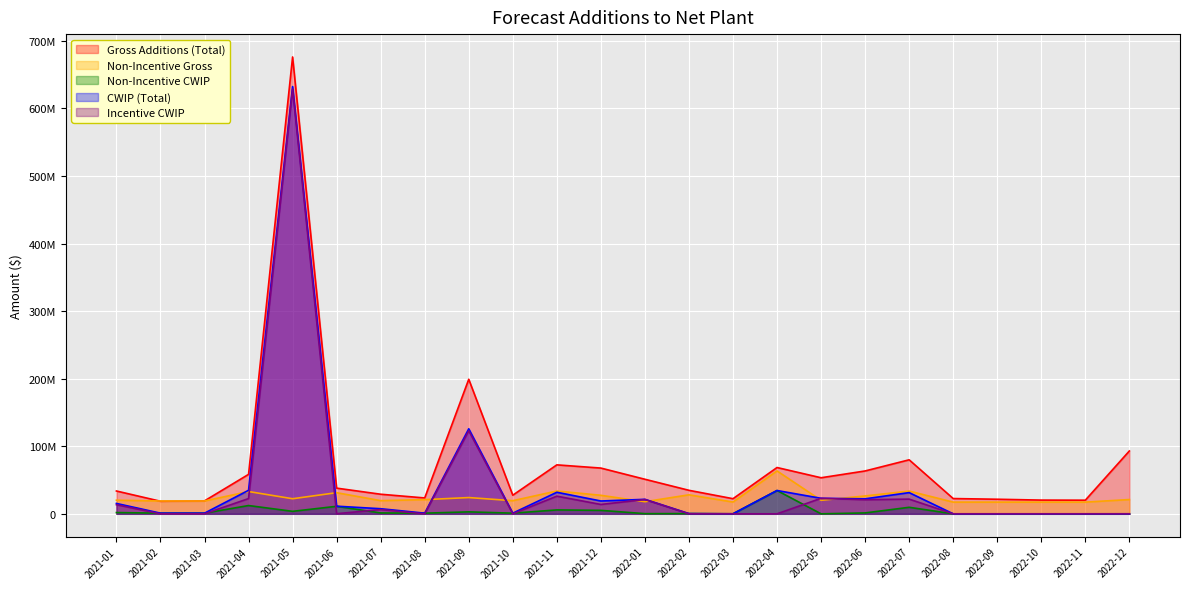

How many lines are shown in the chart?

5